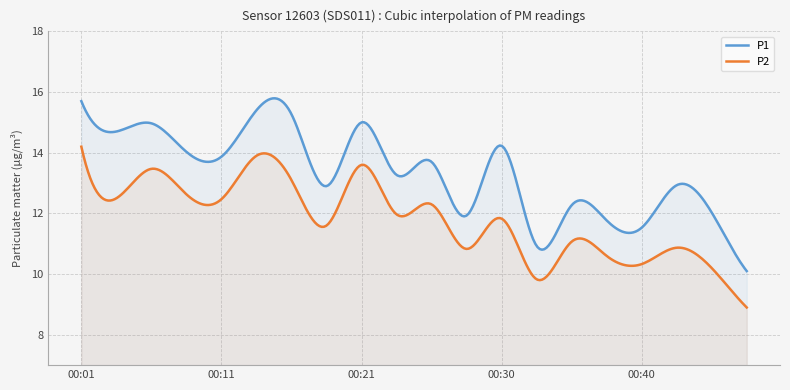

True or false: P2 and P1 intersect in this chart.

False